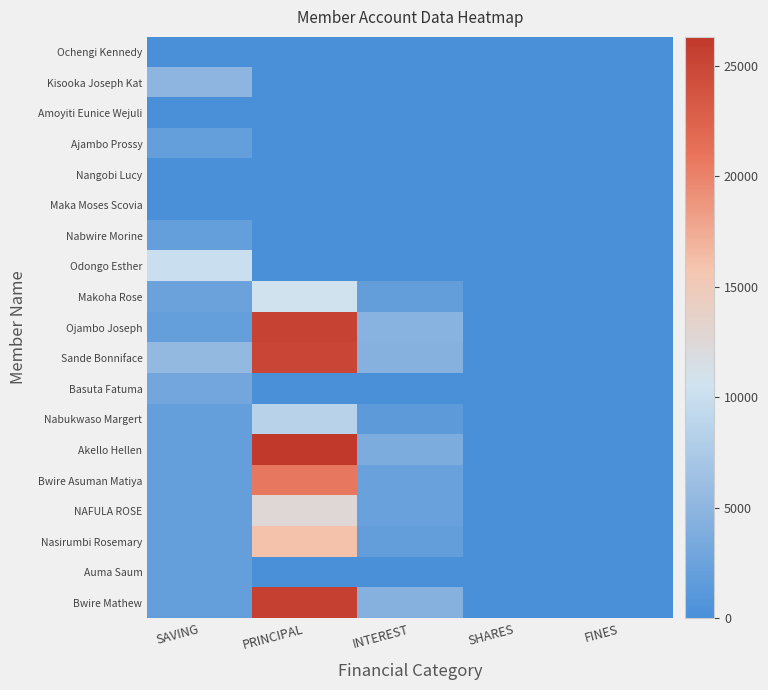

How many series are shown in this chart?

19